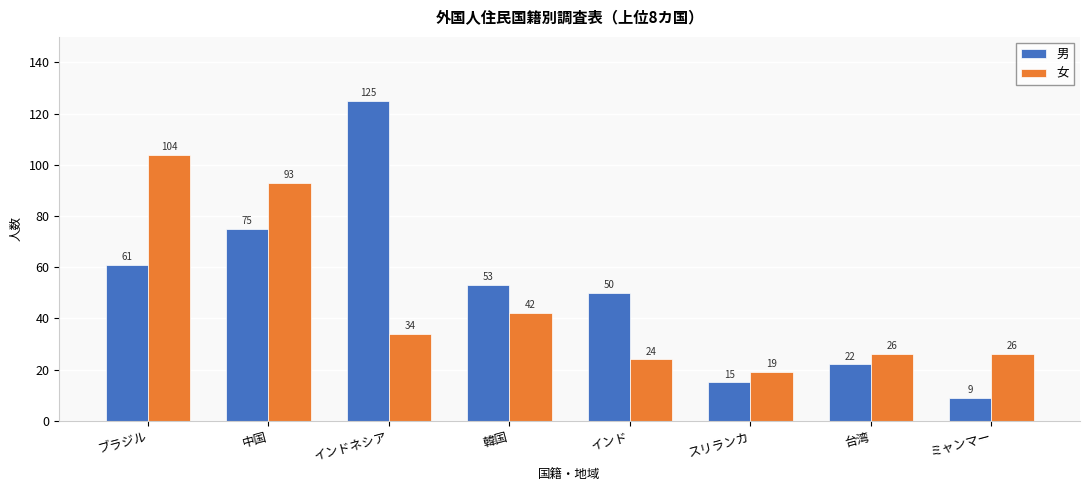

What is the average value of the 男 series?

51